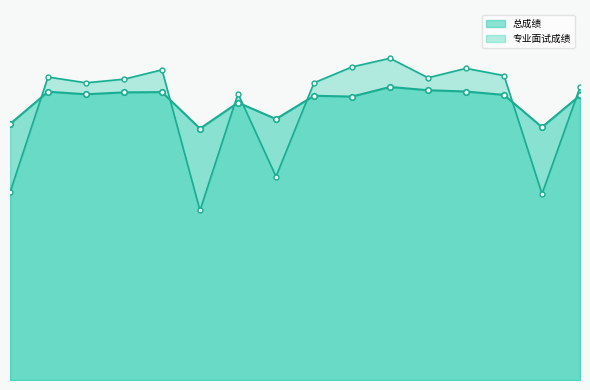

How many values in the 专业面试成绩 series exceed 83?

8